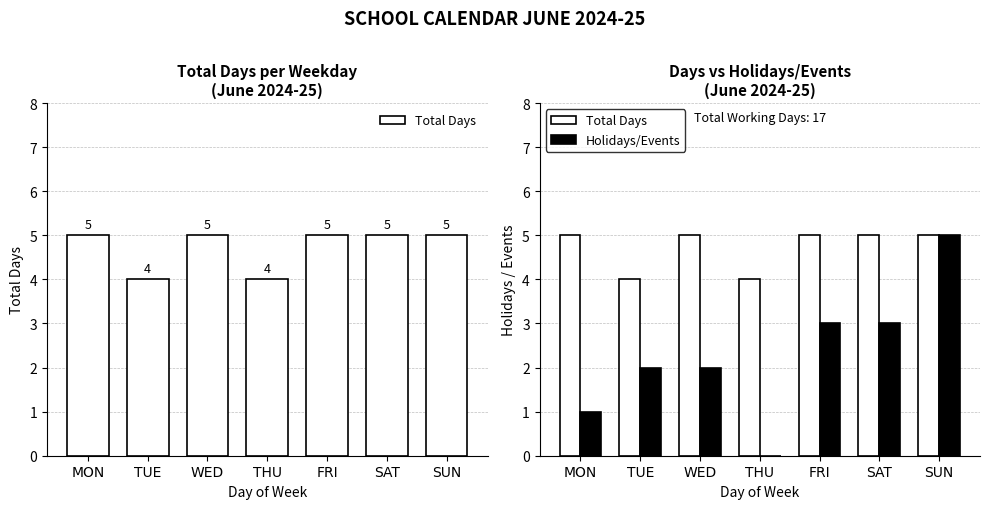

Rank the categories by Holidays/Events value from lowest to highest.

THU, MON, TUE, WED, FRI, SAT, SUN